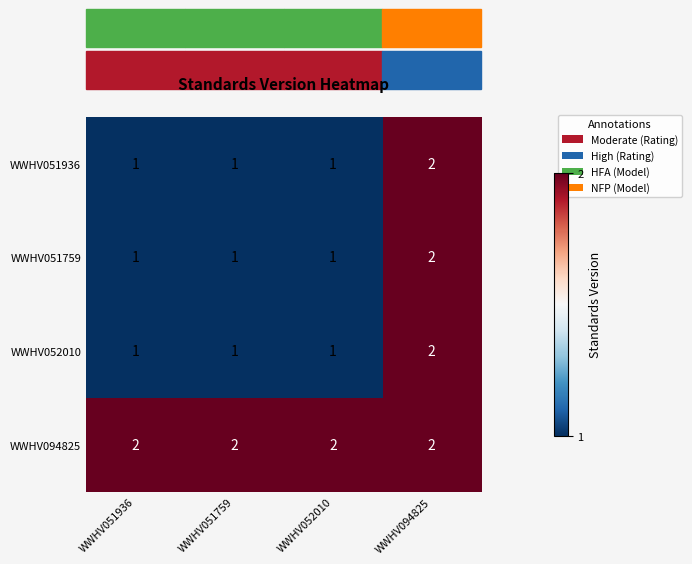

At how many categories does at least one series exceed 1?

4